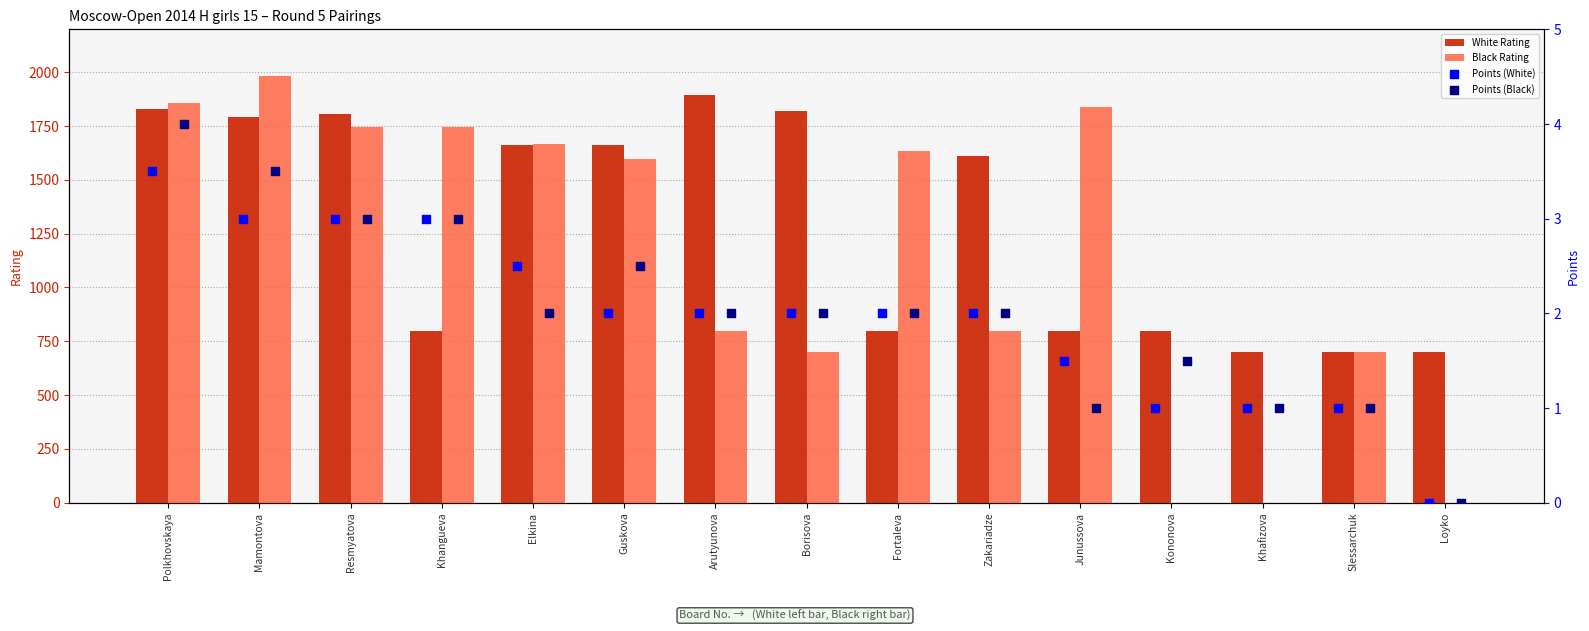

Is it true that White Rating equals 2555 at Elkina?

False